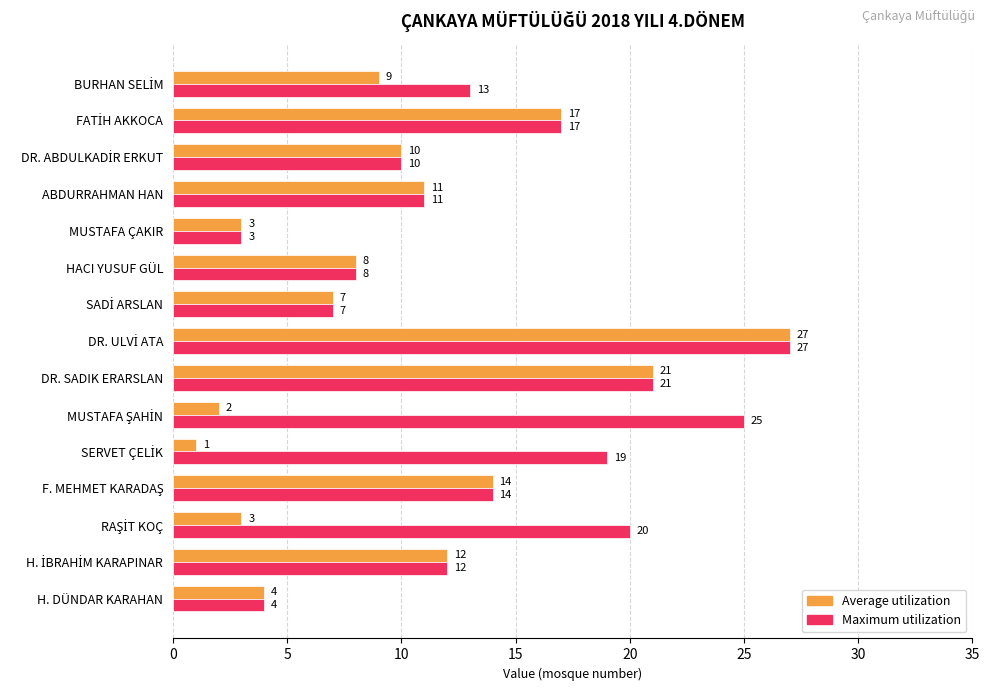

What is the highest value of the Average utilization series?

27